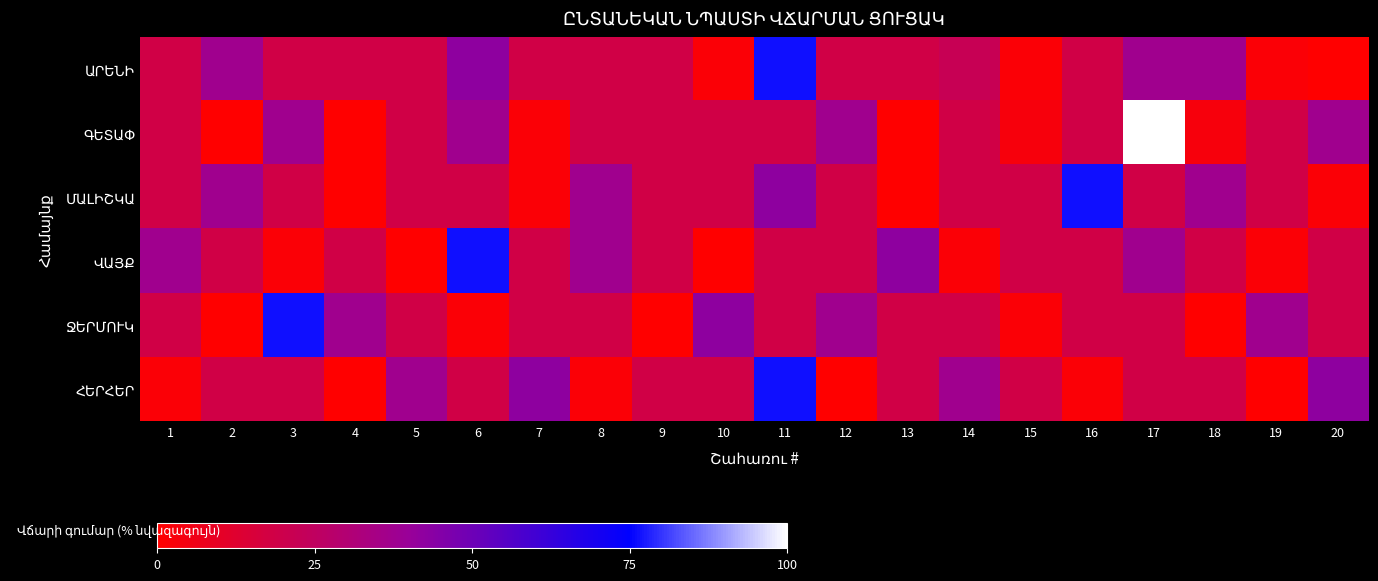

Rank the series at 17 from lowest to highest value.

ՄԱԼԻՇԿԱ, ՋԵՐՄՈՒԿ, ՀԵՐՀԵՐ, ԱՐԵՆԻ, ՎԱՅՔ, ԳԵՏԱՓ